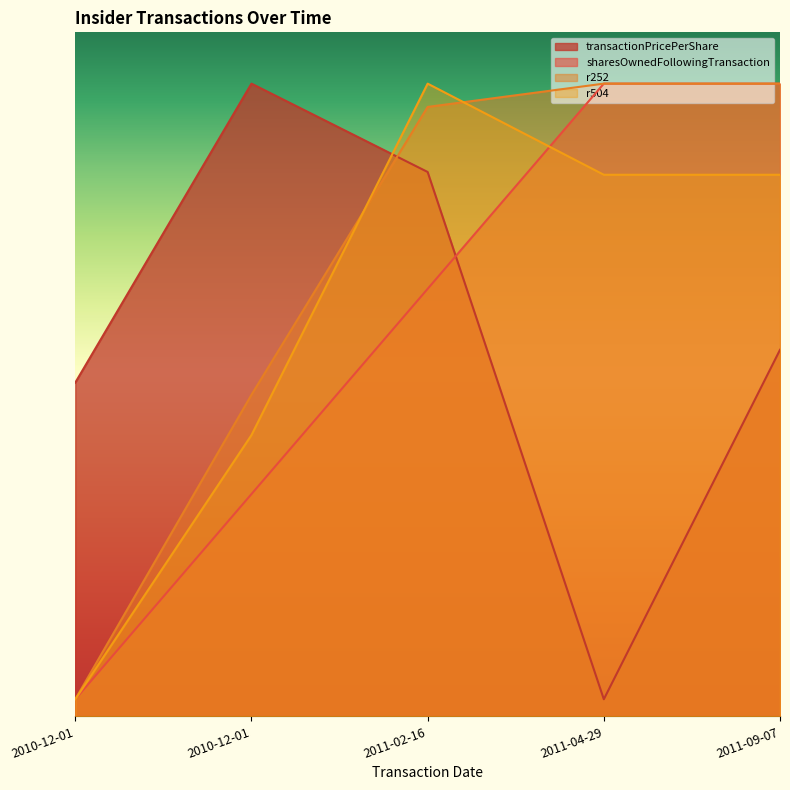

How many lines are shown in the chart?

4